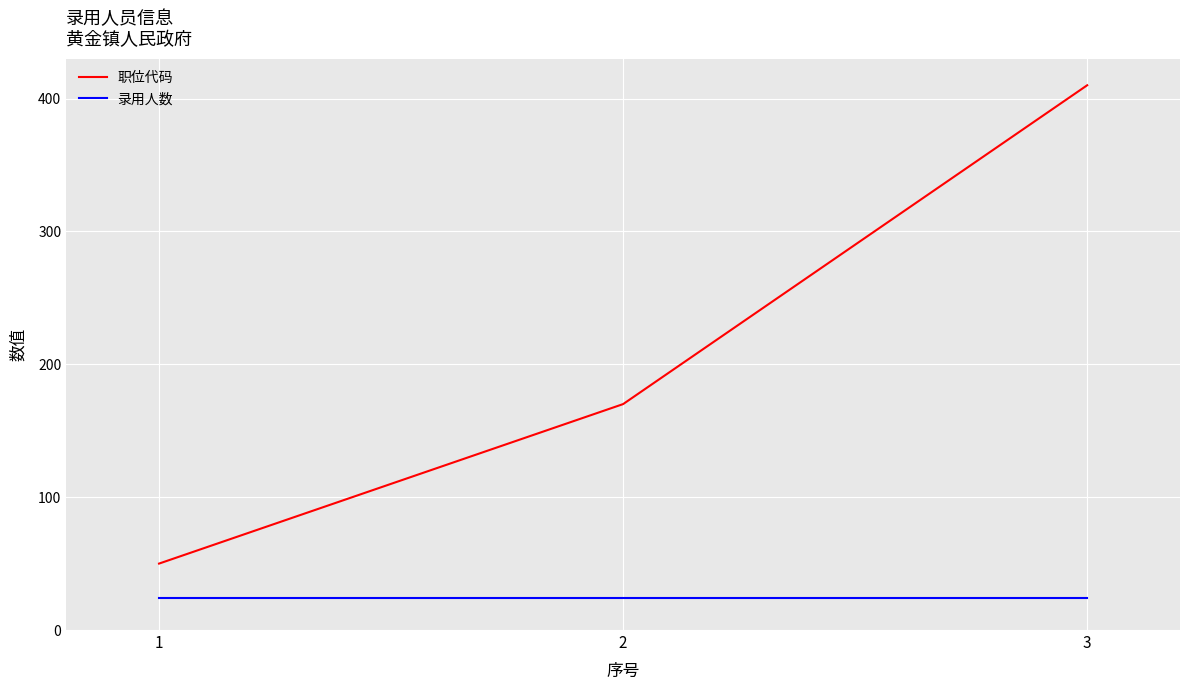

What are all the series names shown in the legend?

职位代码, 录用人数